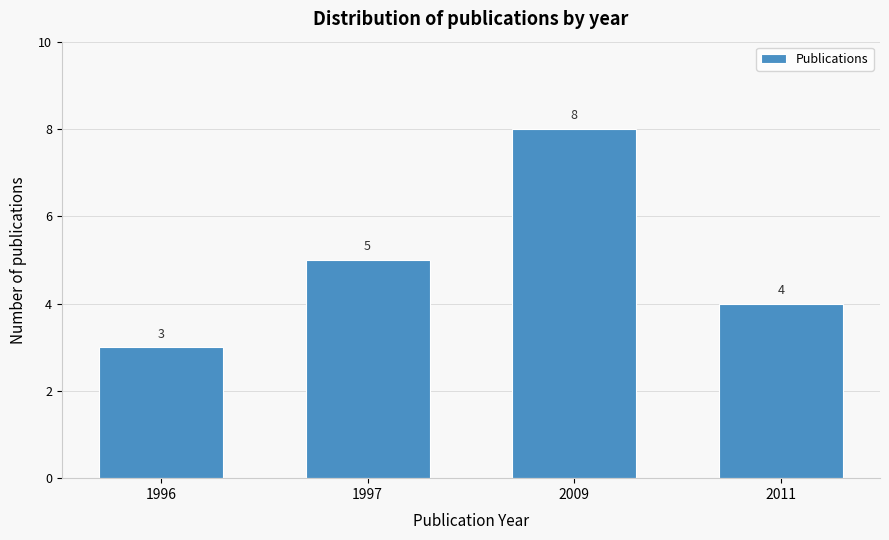

Reading right to left, what are all the values shown in this chart?

4	8	5	3